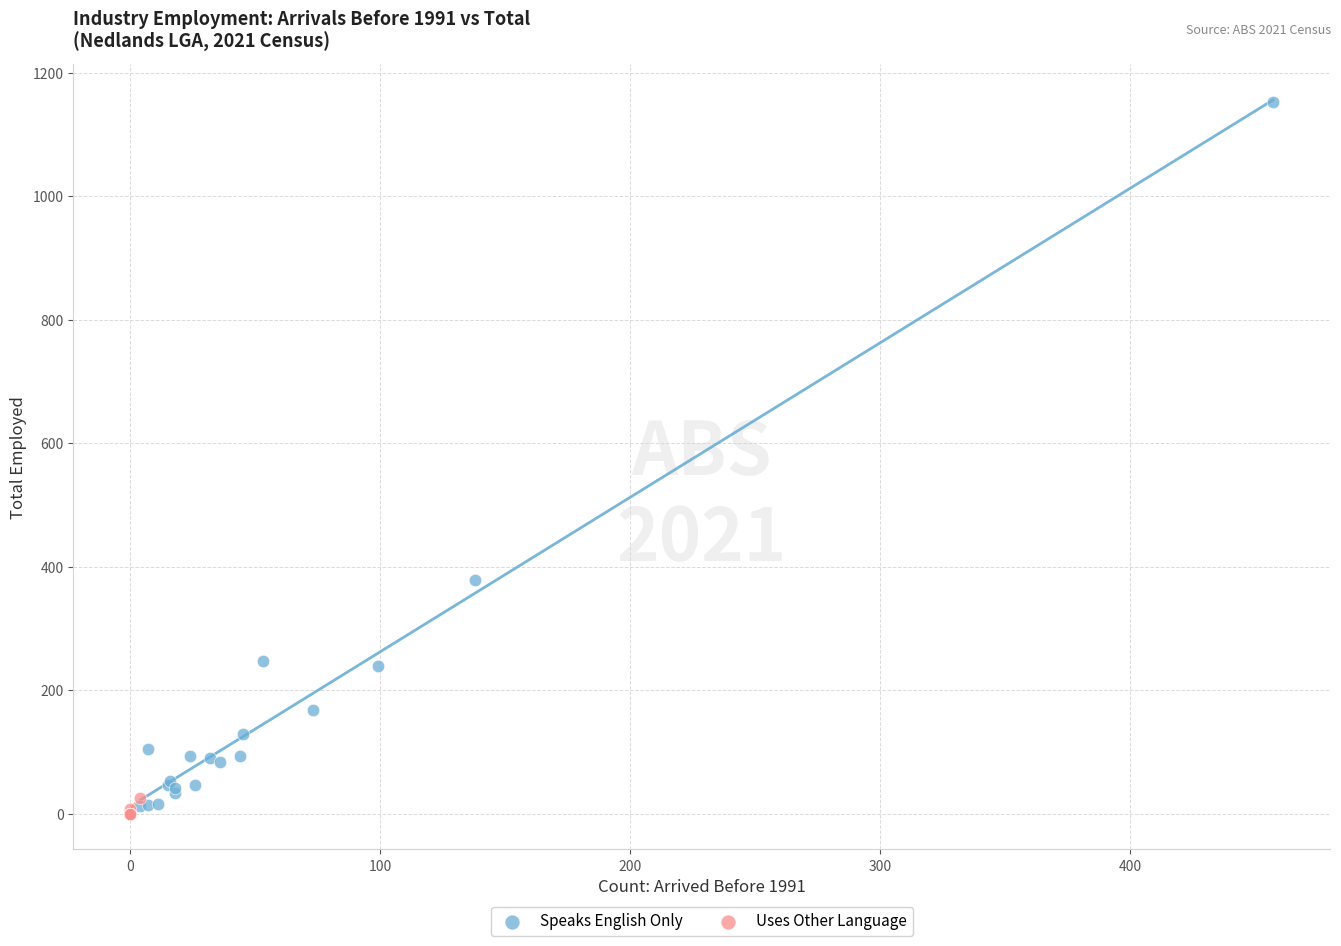

Which series contains the lowest Y value?

Uses Other Language